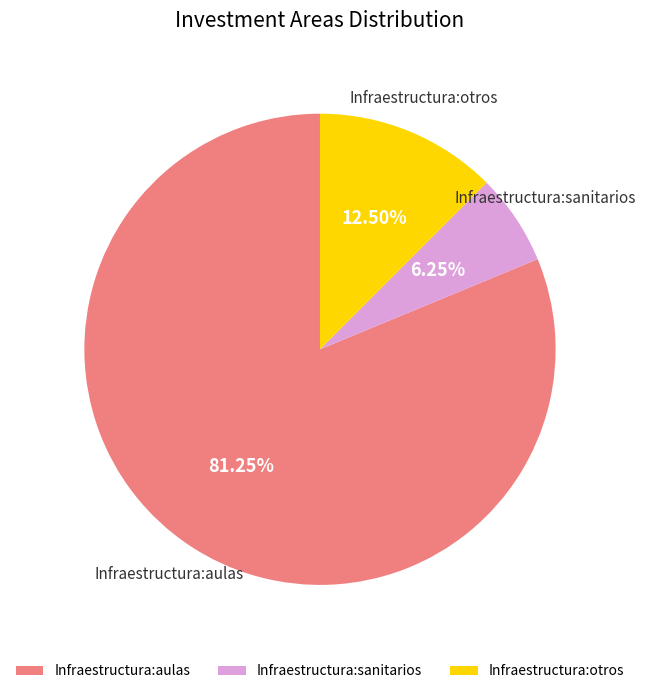

Is there a majority slice in this chart?

Yes